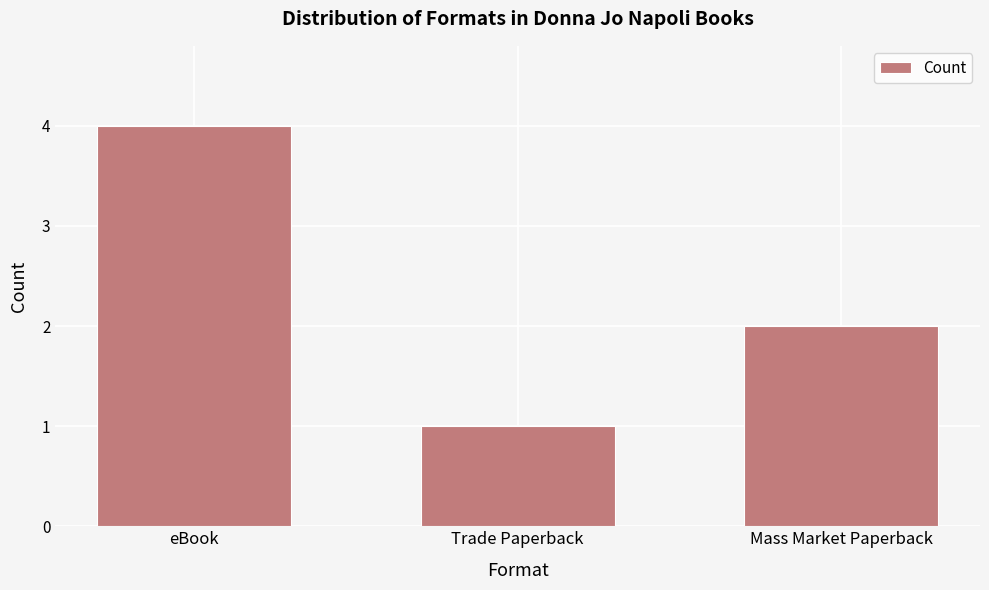

Reading right to left, list all the values displayed in this chart.

2	1	4